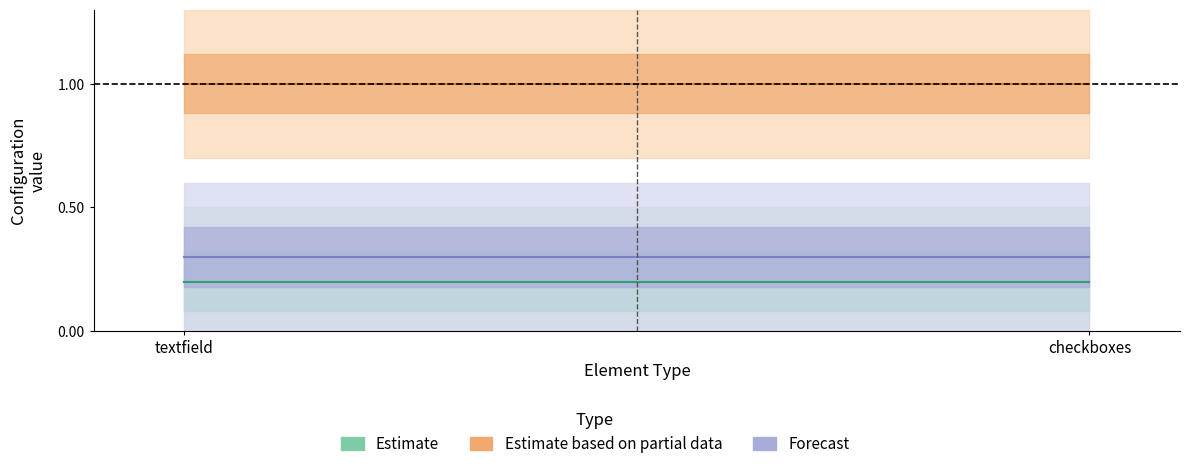

The Estimate series shows 0.2 at checkboxes. True or false?

True